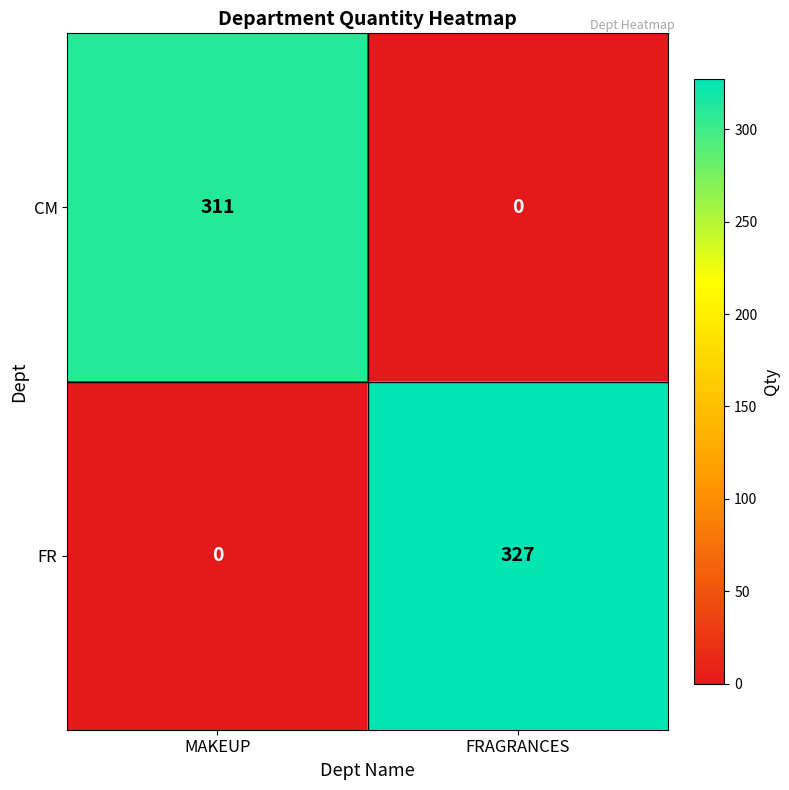

What is the total value across all series at MAKEUP?

311